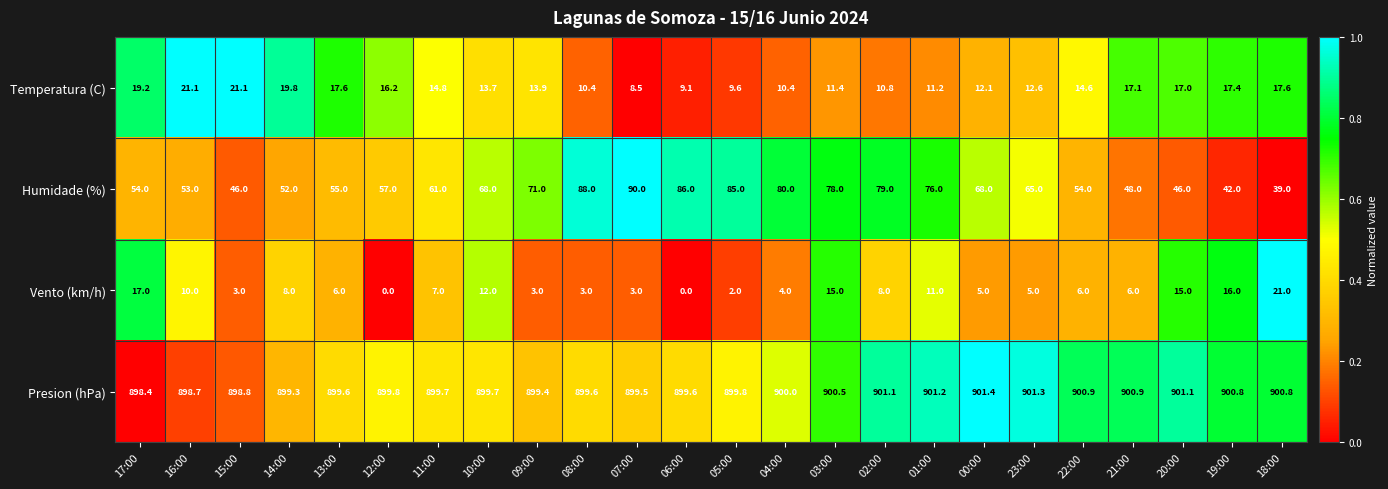

What is the maximum value for Humidade (%)?

90.0